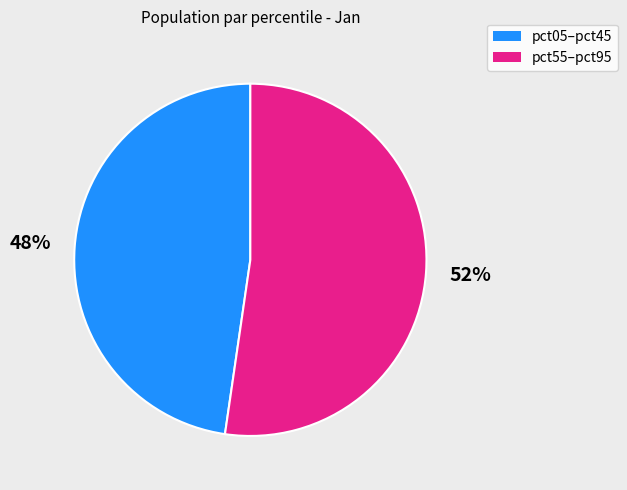

To the nearest percent, what is the average slice percentage?

50%